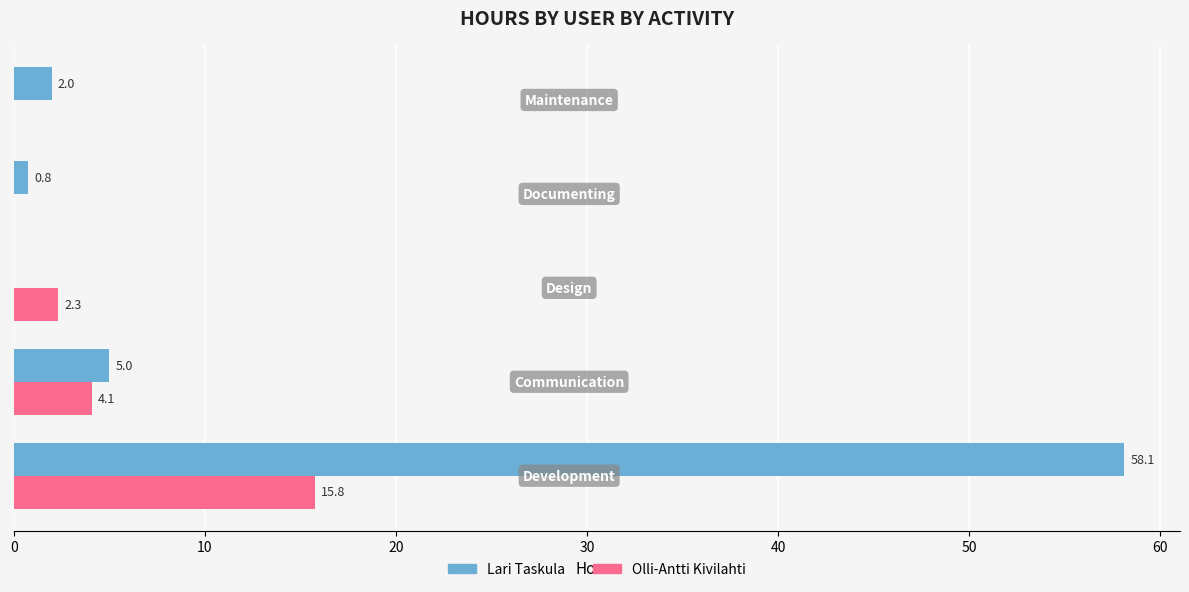

What is the greatest value displayed?

58.1